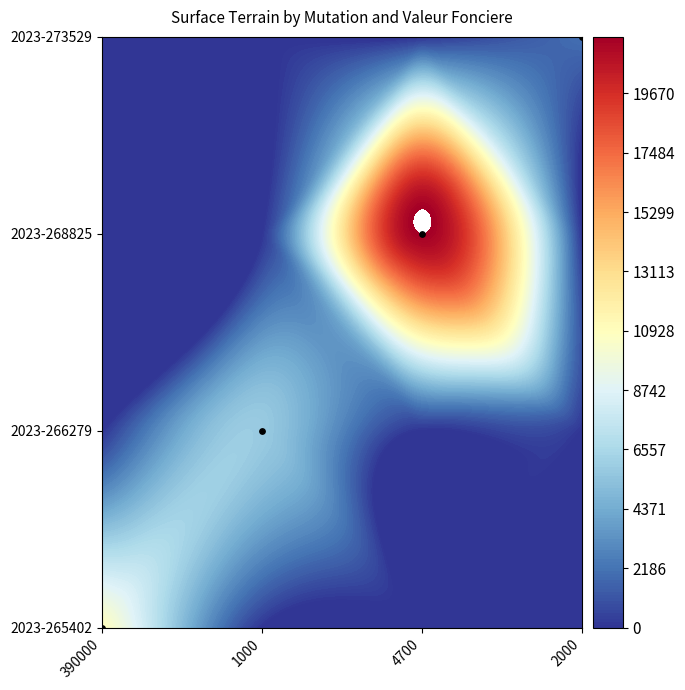

Rank the series by their maximum value, from lowest to highest.

2023-273529, 2023-266279, 2023-265402, 2023-268825